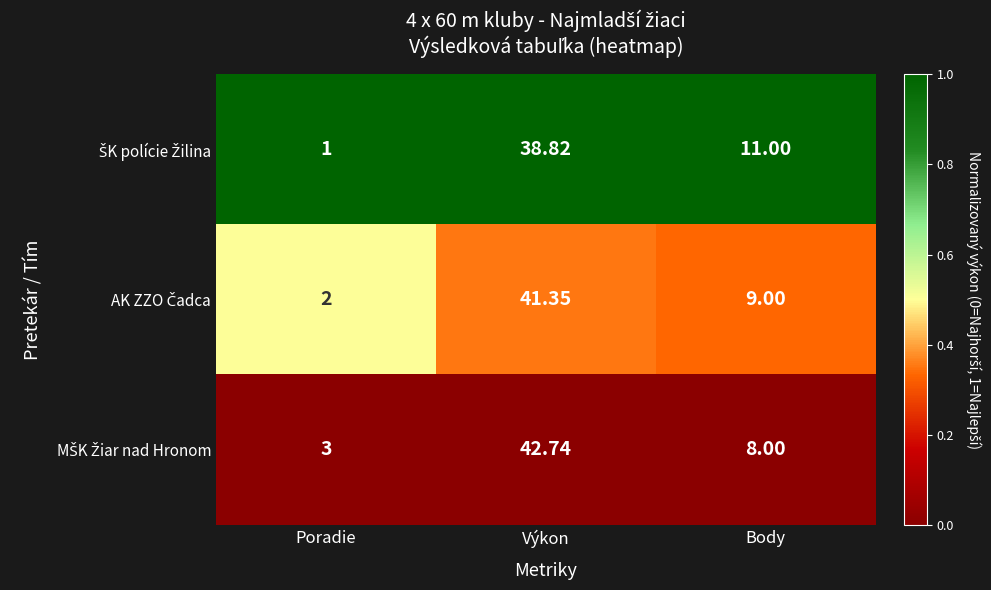

At which category is the sum across all series the highest?

Výkon